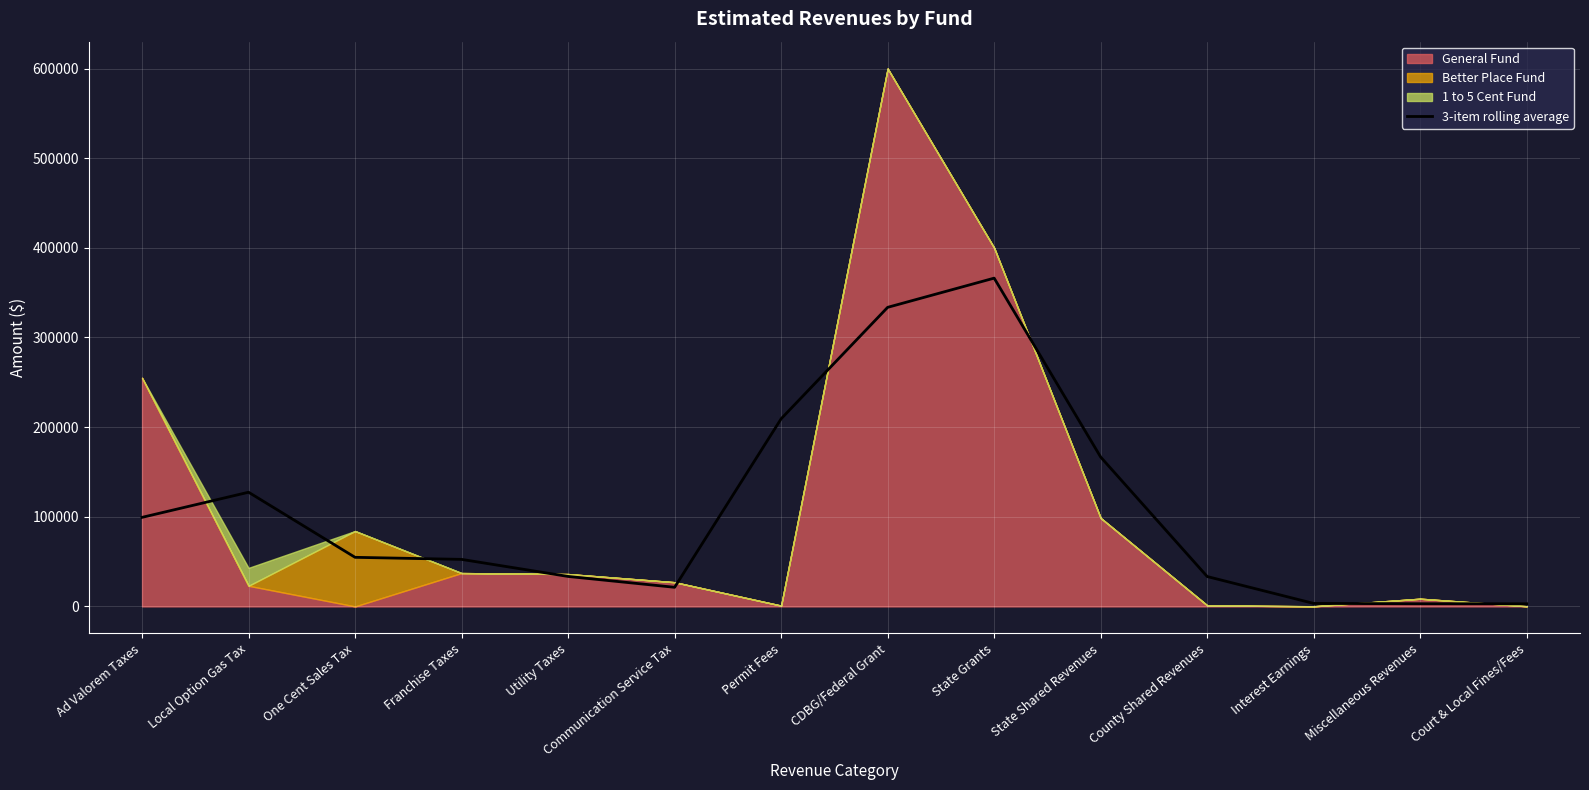

The value at Utility Taxes is 33433.3. True or false?

True